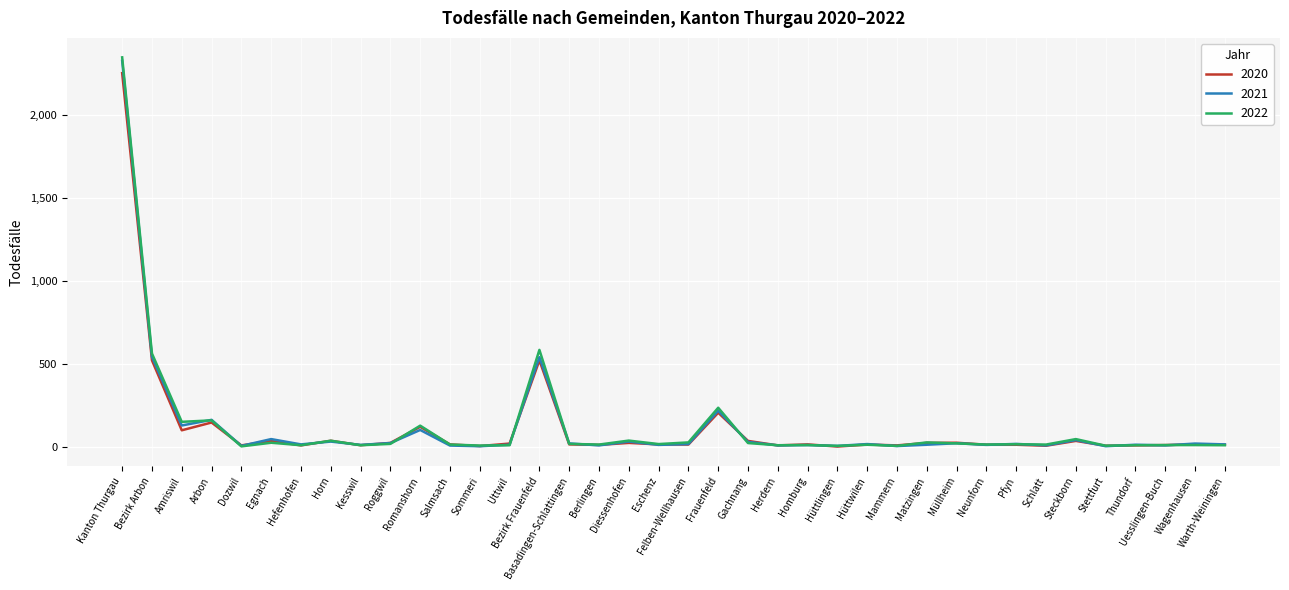

Read the 2020 value at Egnach, to the nearest 50.

50